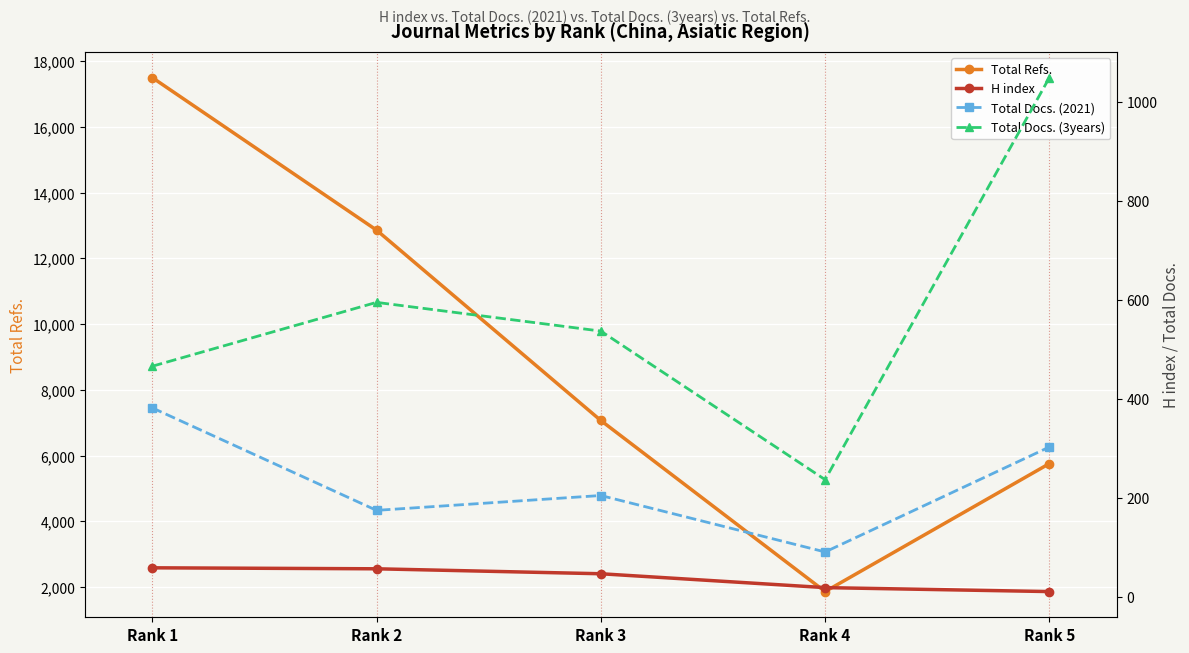

What is the difference between the maximum and minimum values in the Total Docs. (2021) series?

291